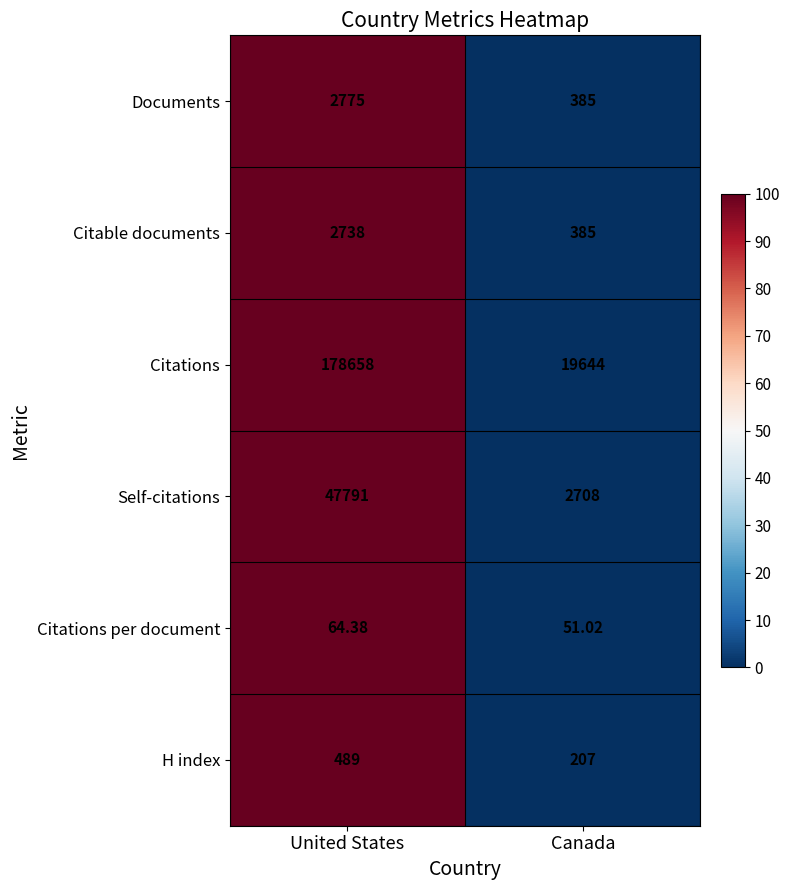

Which series has the largest total across all categories?

Citations